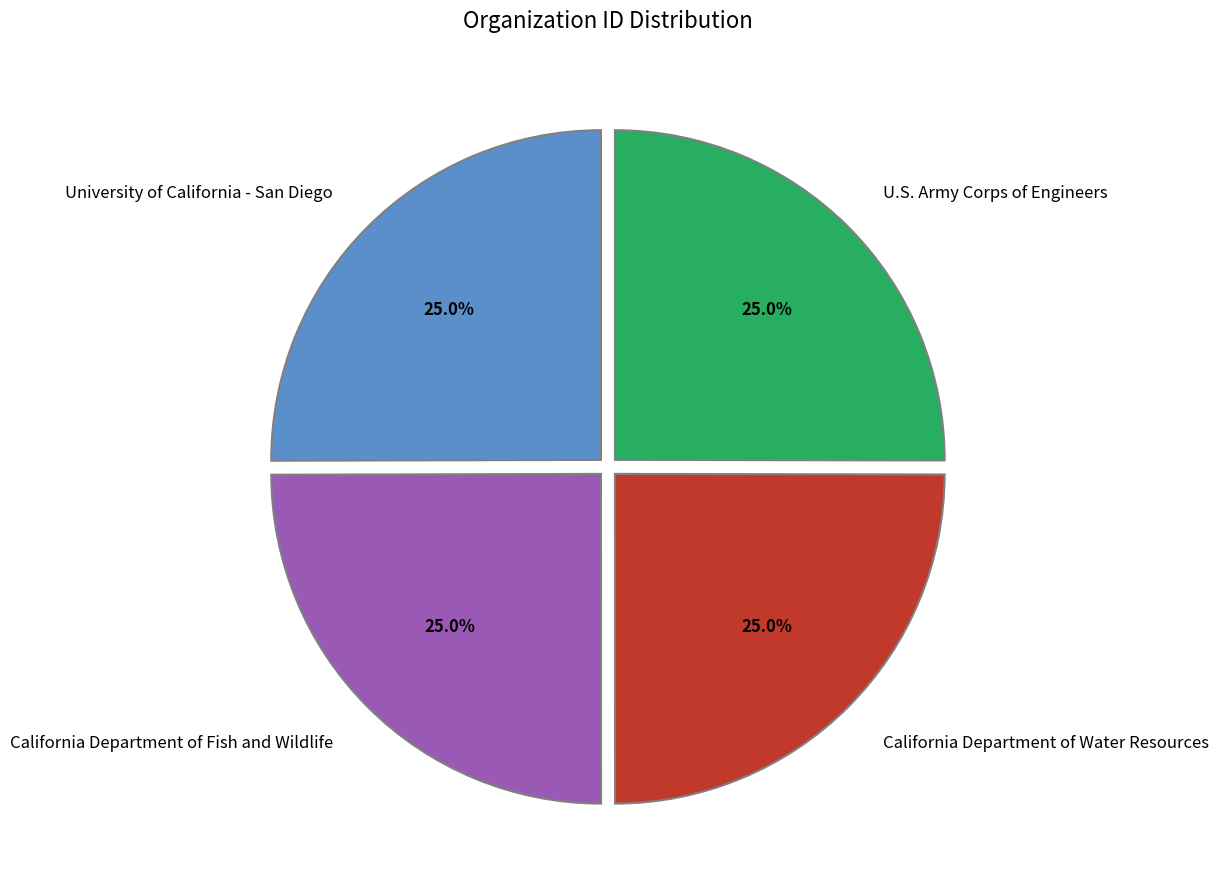

To the nearest percent, what percentage of the pie is U.S. Army Corps of Engineers?

25%